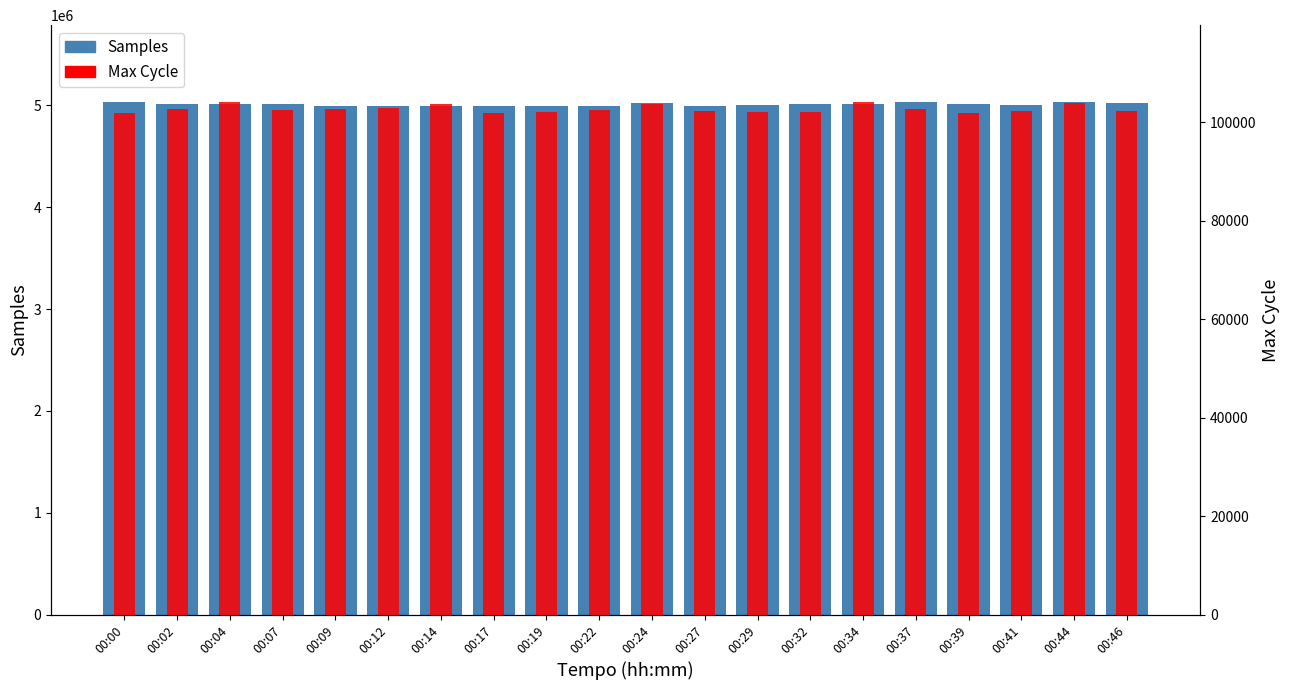

At which label does Samples reach its peak?

00:00